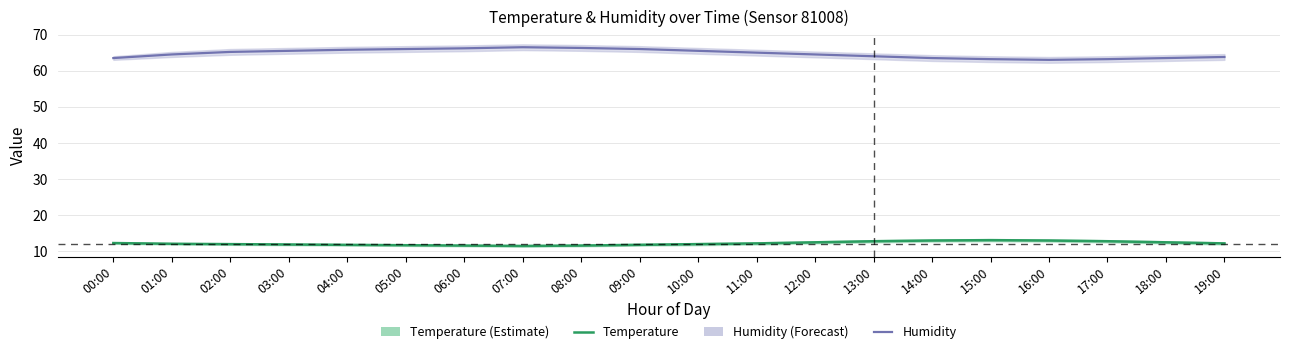

What is the label of the 5th point from the right?

15:00